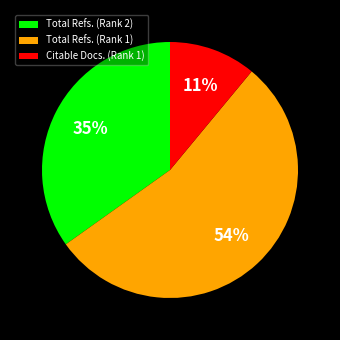

How many slices are in this pie chart?

3